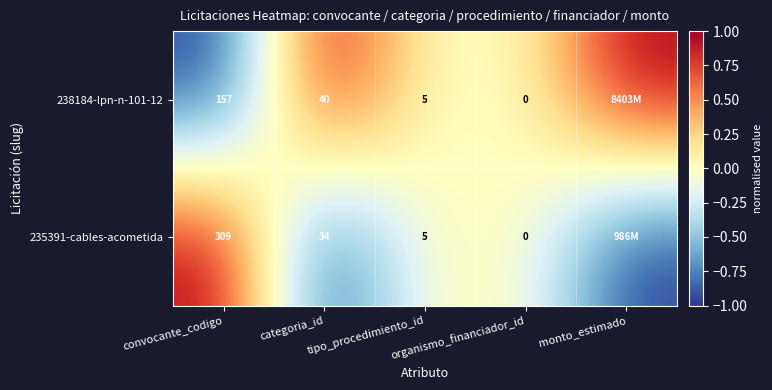

What is the spread (max minus min) of values at convocante_codigo?

152